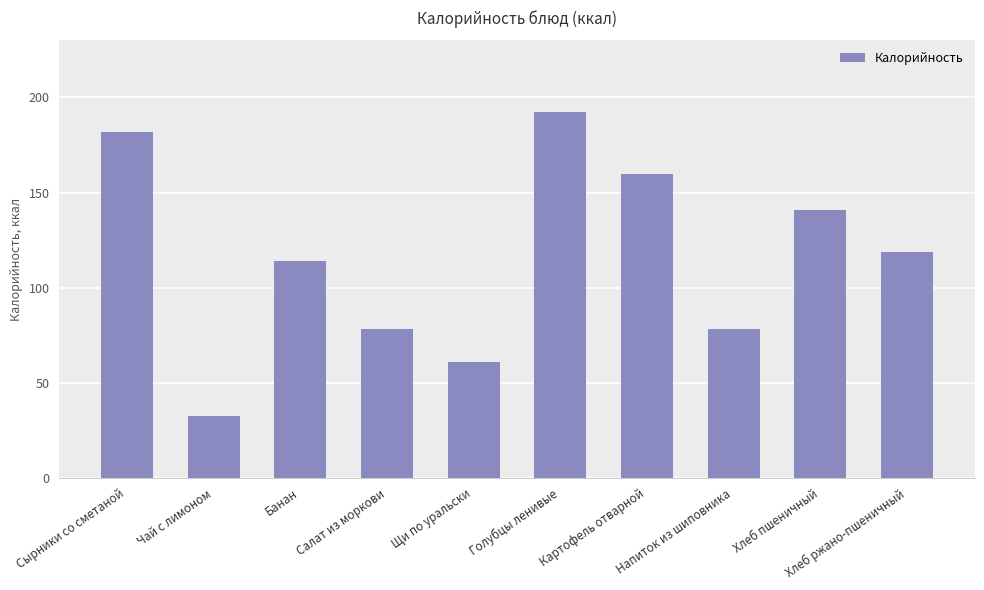

Which category has the lowest value across all series?

Чай с лимоном